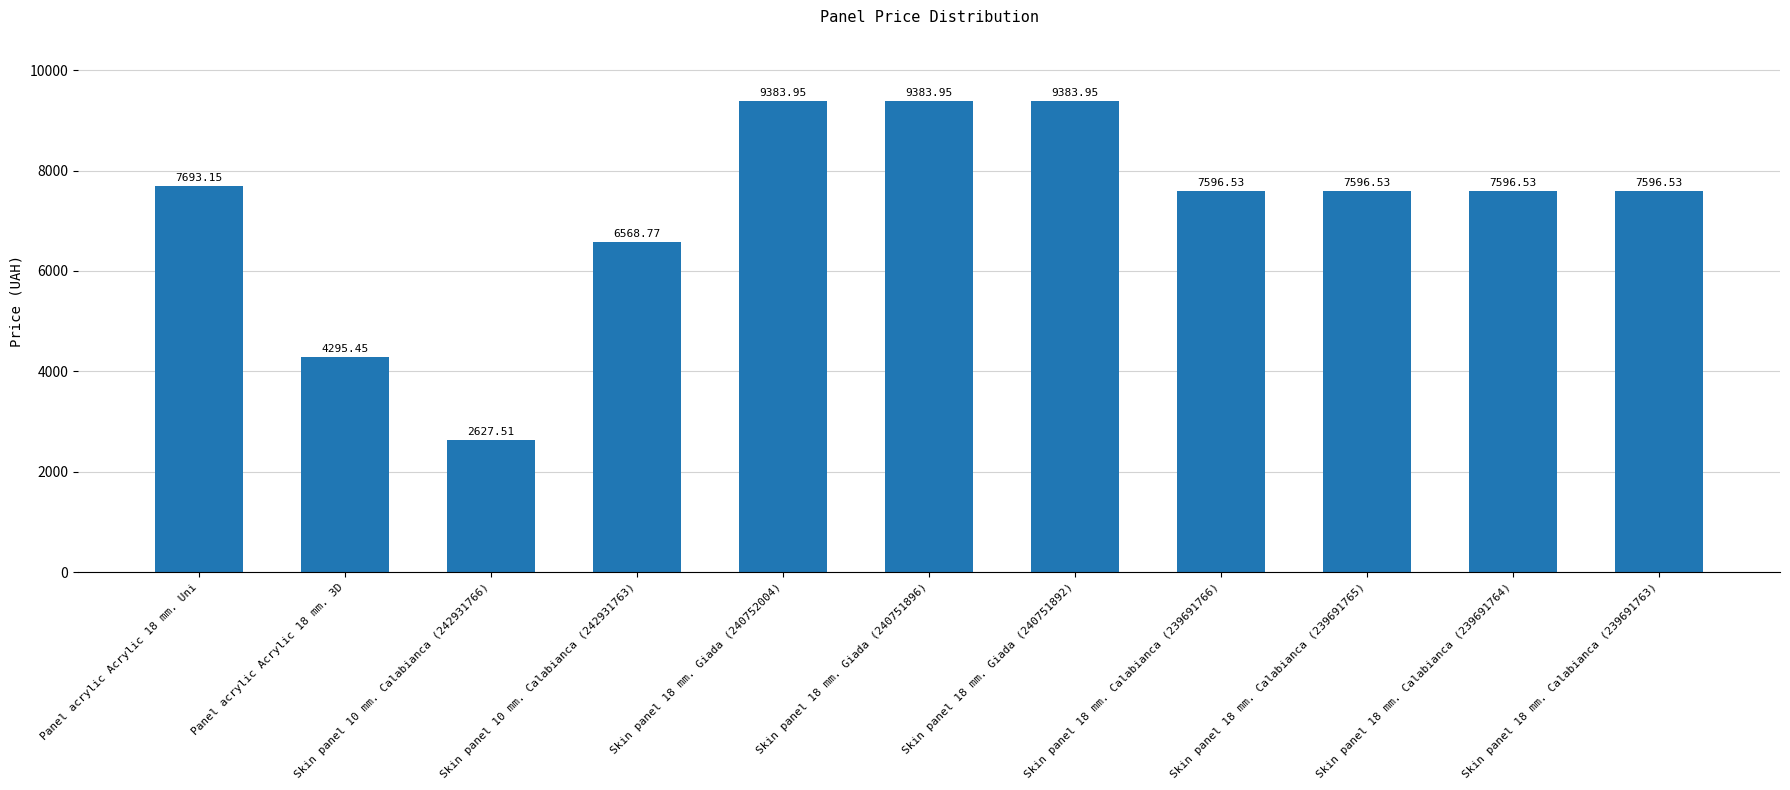

What is the ratio of the value at Skin panel 18 mm. Calabianca (239691763) to the value at Skin panel 18 mm. Giada (240752004)?

0.8